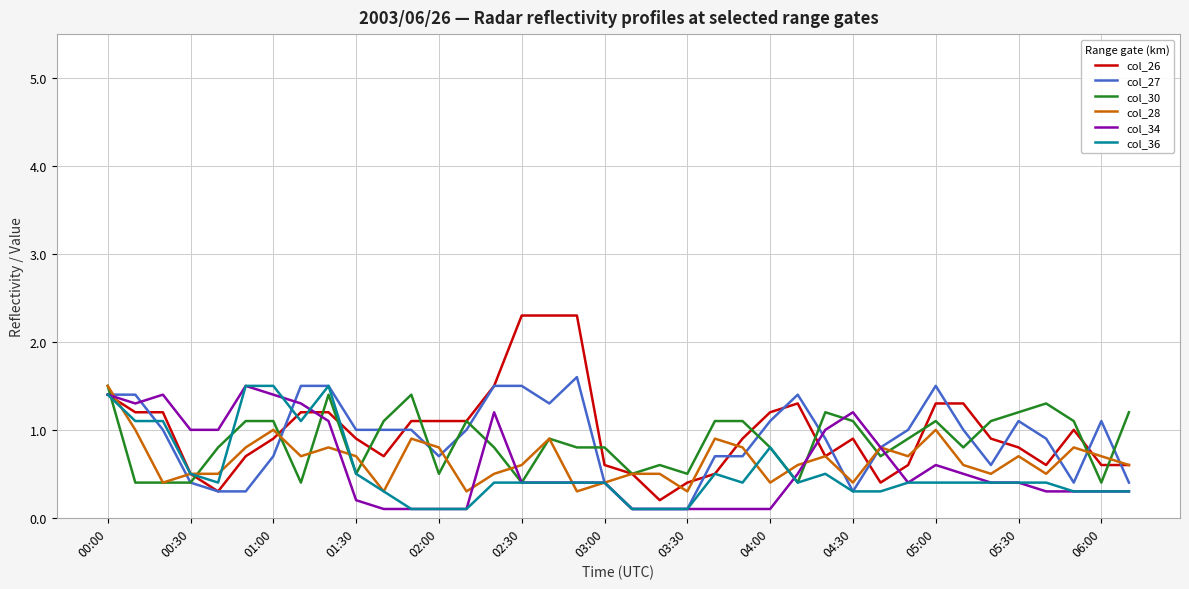

Which series has the widest spread of values?

col_26